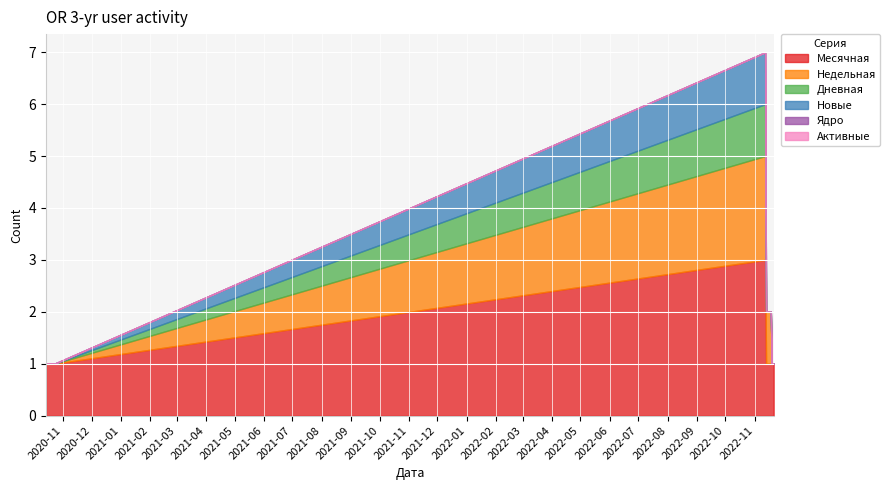

Rank the series by their maximum value, from lowest to highest.

Ядро, Активные, Дневная, Новые, Недельная, Месячная